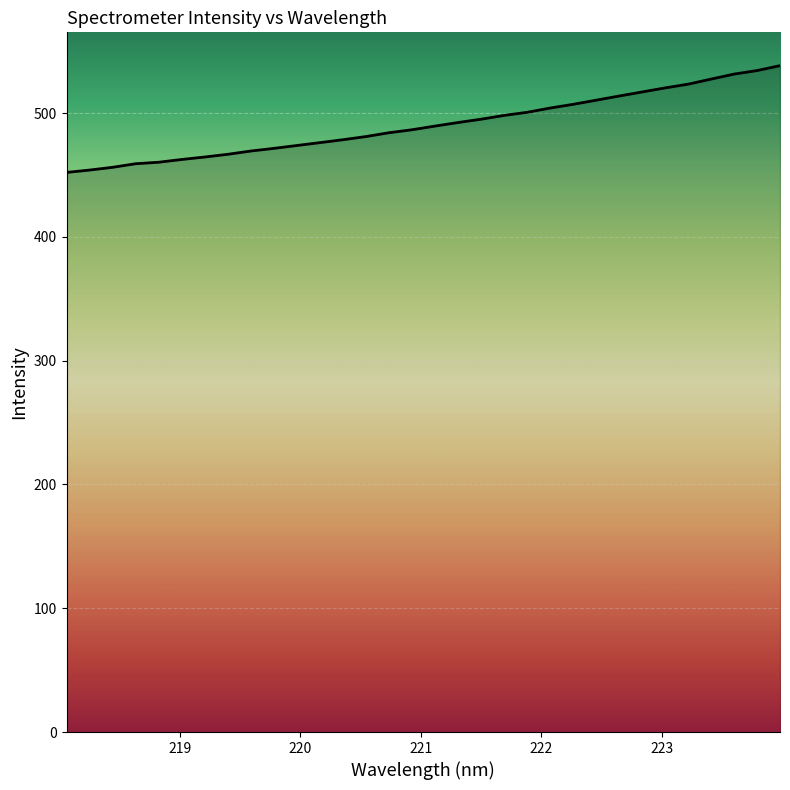

What is the minimum value shown in the chart?

452.1